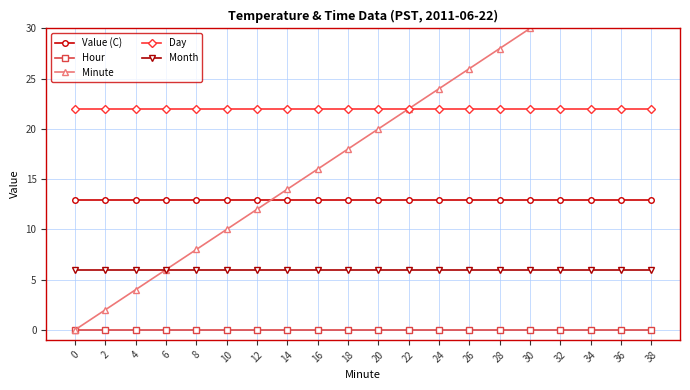

What are all the series names shown in the legend?

Value (C), Hour, Minute, Day, Month